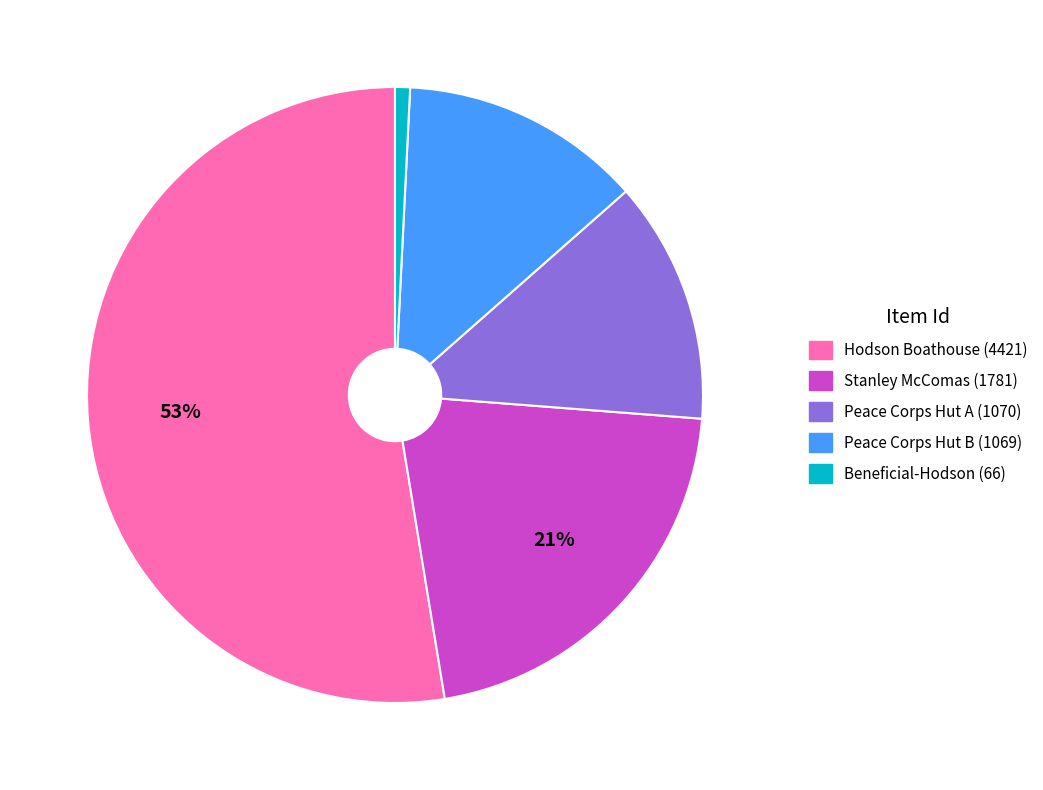

Which category accounts for the majority?

Hodson Boathouse (4421)